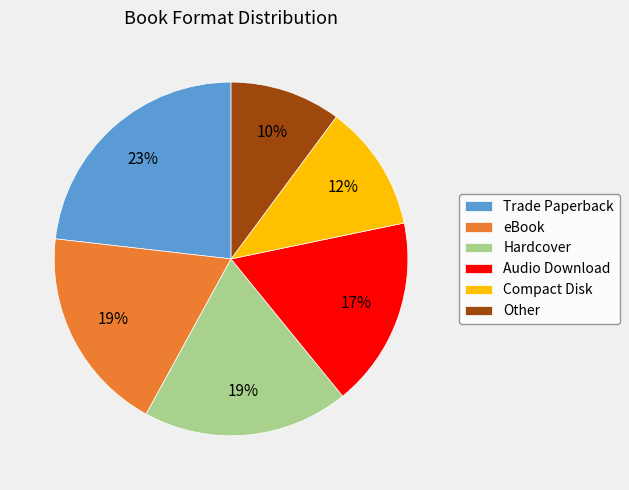

Count the number of slices in the pie.

6